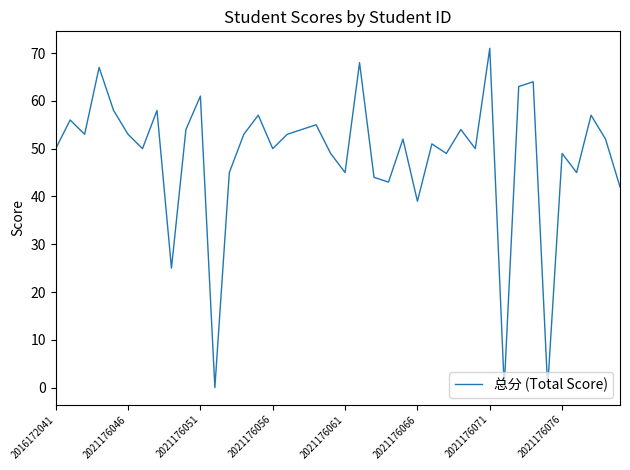

What is the greatest value displayed?

71